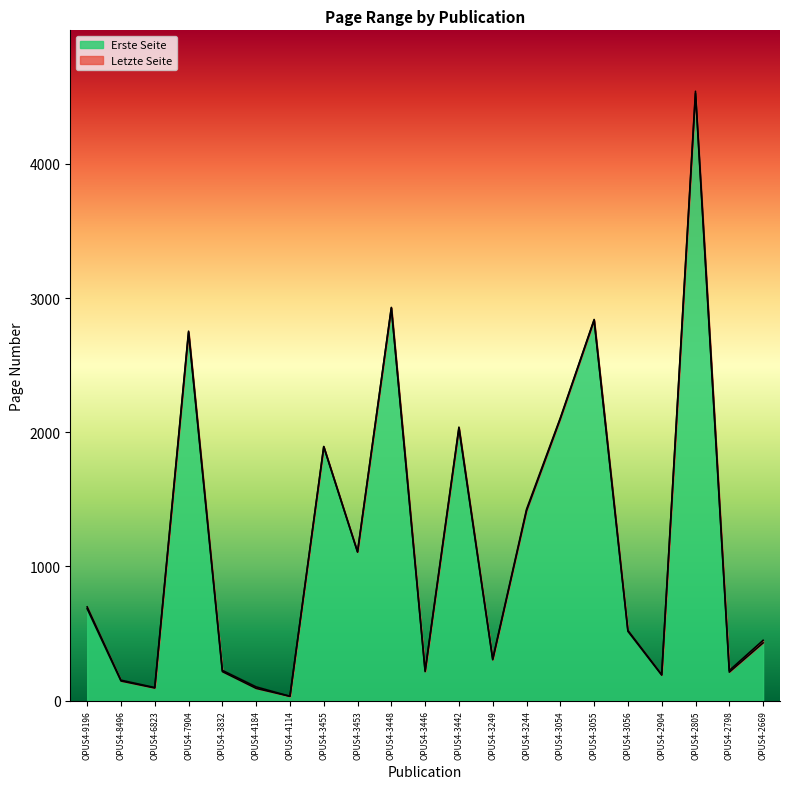

List the labels in order of Letzte Seite value, largest first.

OPUS4-2805, OPUS4-3448, OPUS4-3055, OPUS4-7904, OPUS4-3054, OPUS4-3442, OPUS4-3455, OPUS4-3244, OPUS4-3453, OPUS4-9196, OPUS4-3056, OPUS4-2669, OPUS4-3249, OPUS4-3832, OPUS4-2798, OPUS4-3446, OPUS4-2904, OPUS4-8496, OPUS4-4184, OPUS4-6823, OPUS4-4114